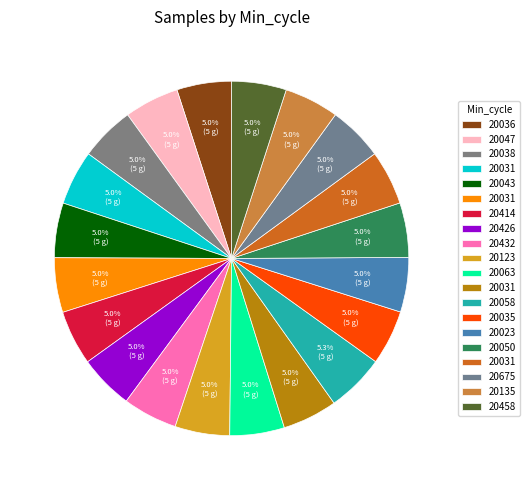

What is the smallest slice in the pie chart?

20432